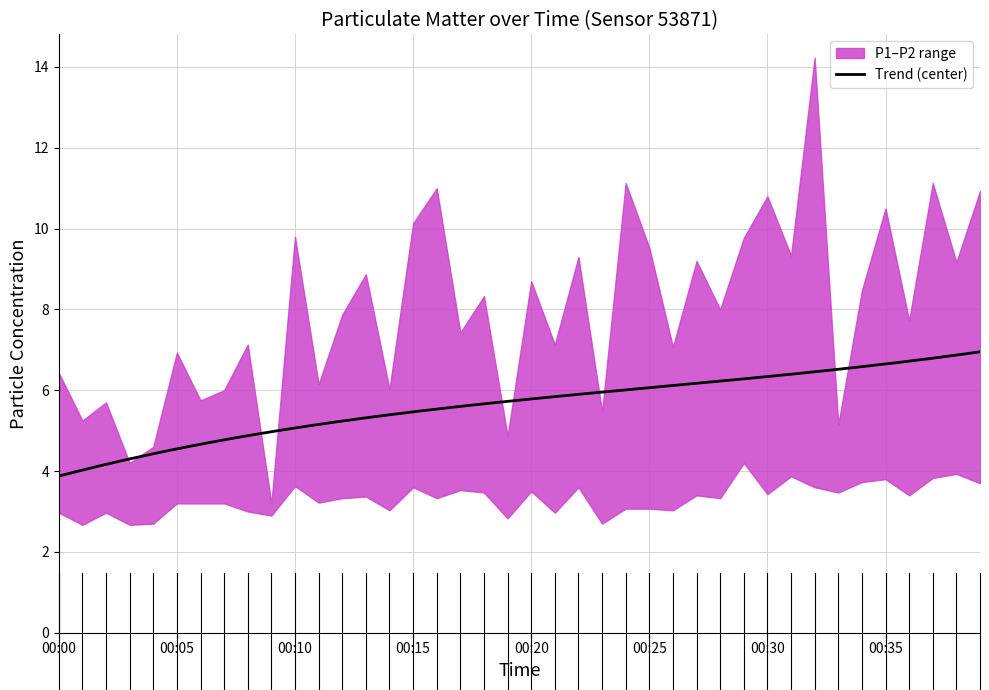

What is the value of the P1 point at the 8th from the left?

6.0